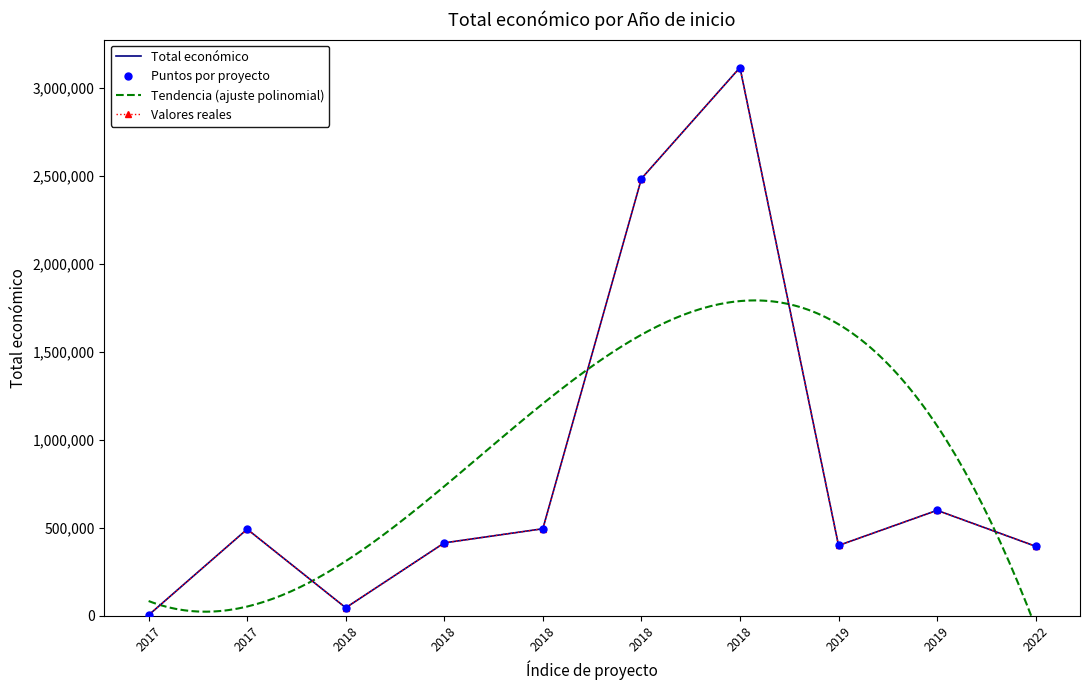

What is the difference between the values at 2018 and 2019?

104578